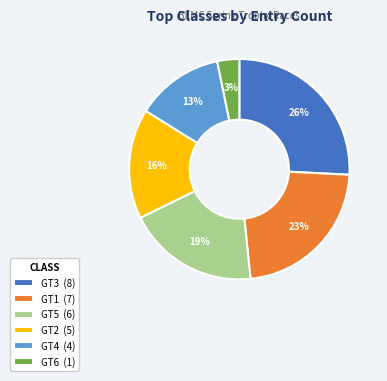

What is the ratio of the value at GT1 (7) to the value at GT2 (5)?

1.4